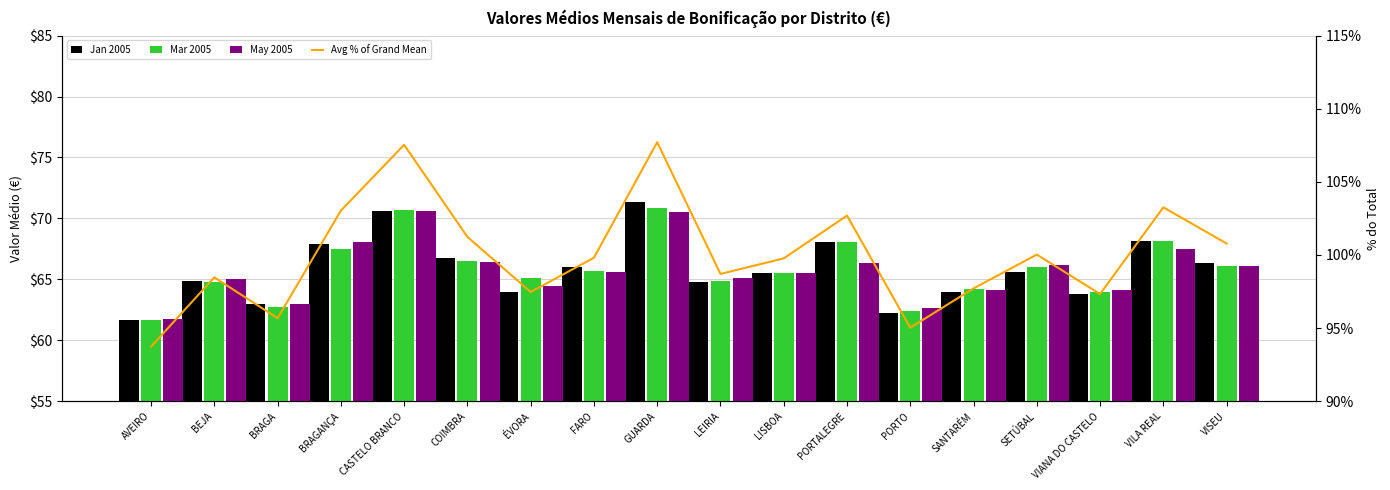

List the labels in order of Jan 2005 value, smallest first.

AVEIRO, PORTO, BRAGA, VIANA DO CASTELO, ÉVORA, SANTARÉM, LEIRIA, BEJA, LISBOA, SETÚBAL, FARO, VISEU, COIMBRA, BRAGANÇA, PORTALEGRE, VILA REAL, CASTELO BRANCO, GUARDA